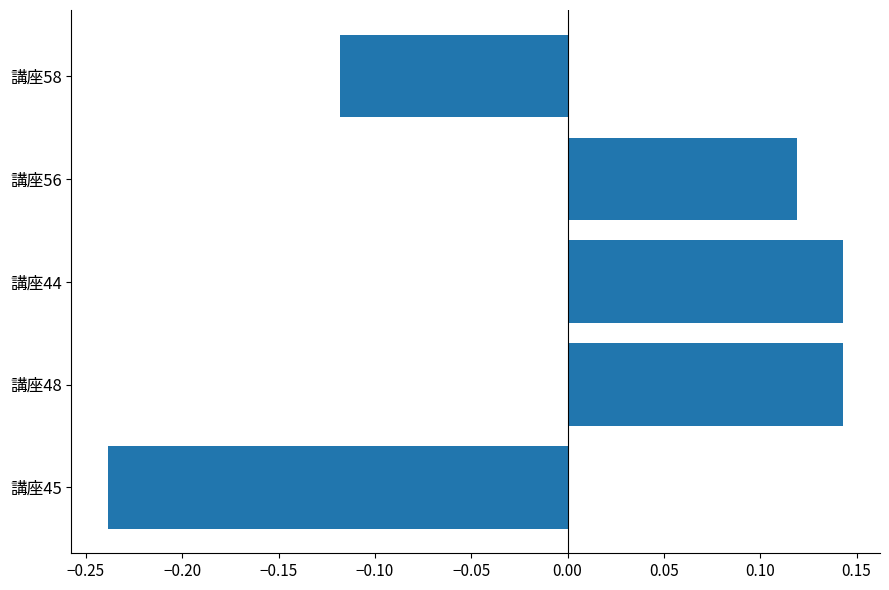

At which category does the chart reach its minimum across all series?

講座45